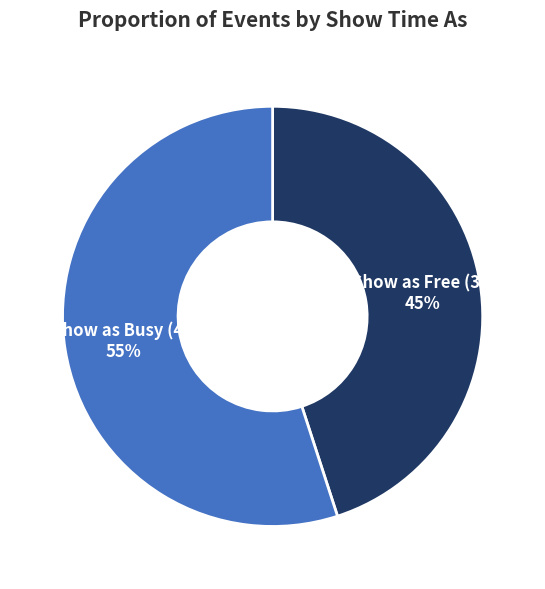

Which category has the smallest portion of the pie?

Show as Free (3)